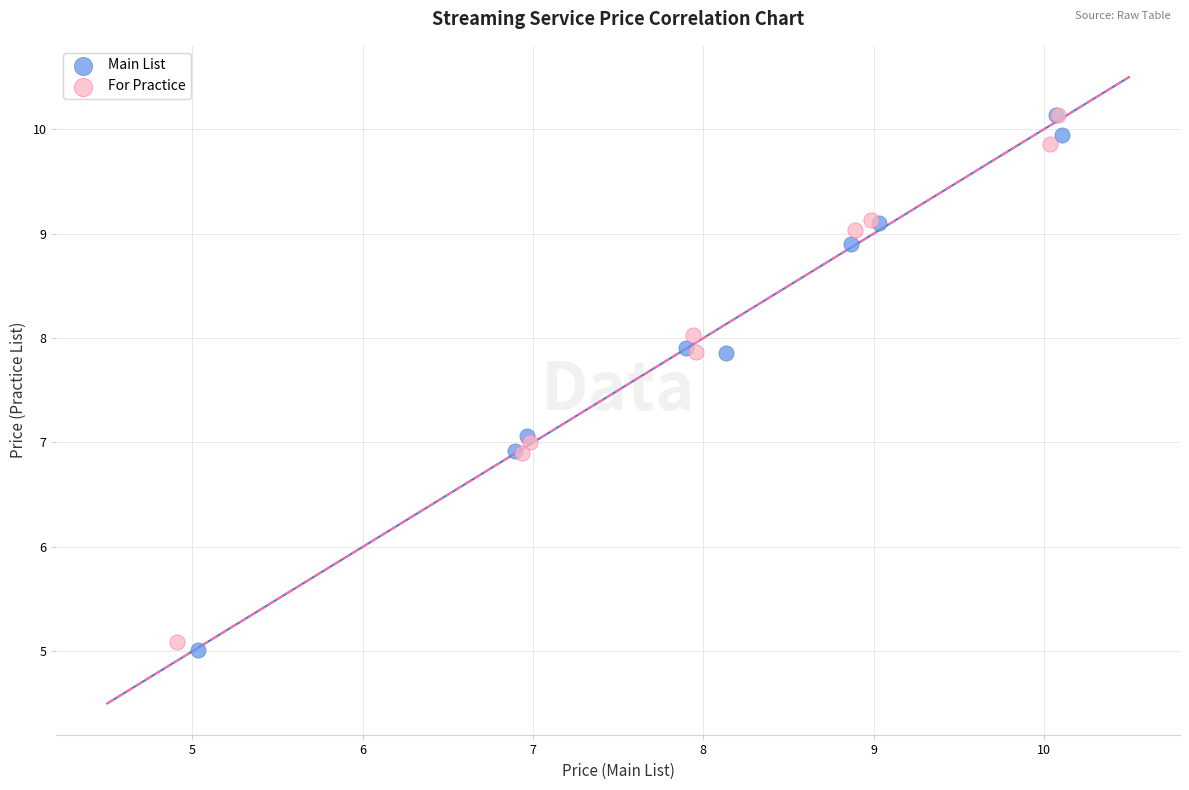

Which series contains the lowest Y value?

Main List